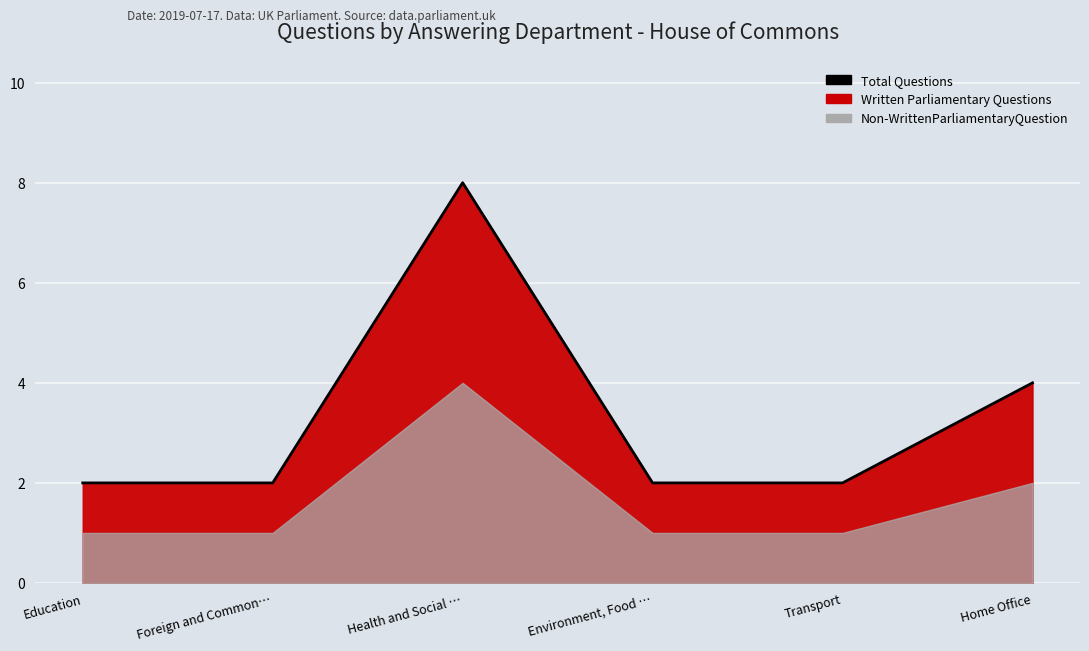

How many lines are shown in the chart?

1